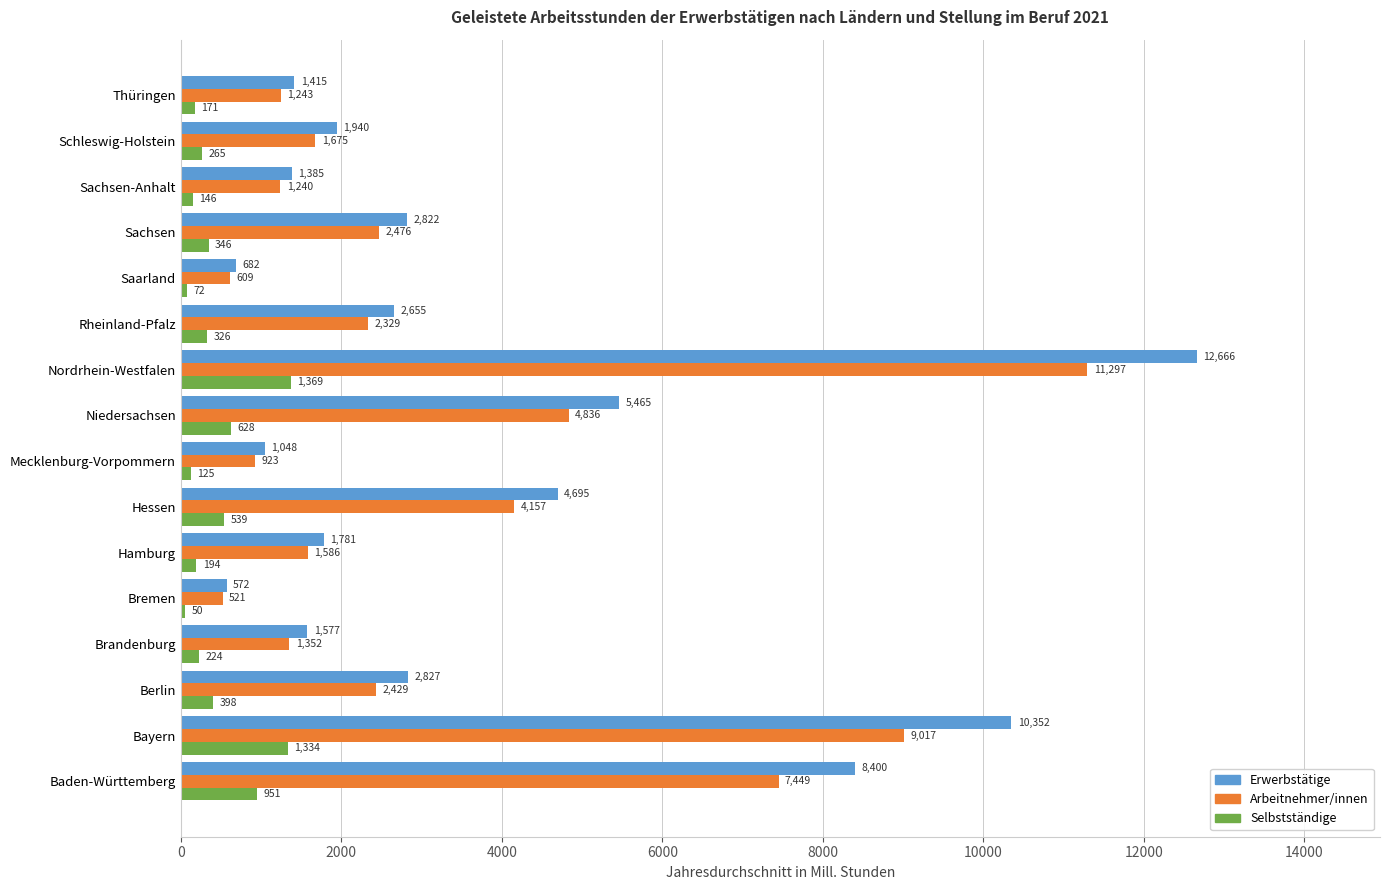

What is the smallest value displayed?

50.2